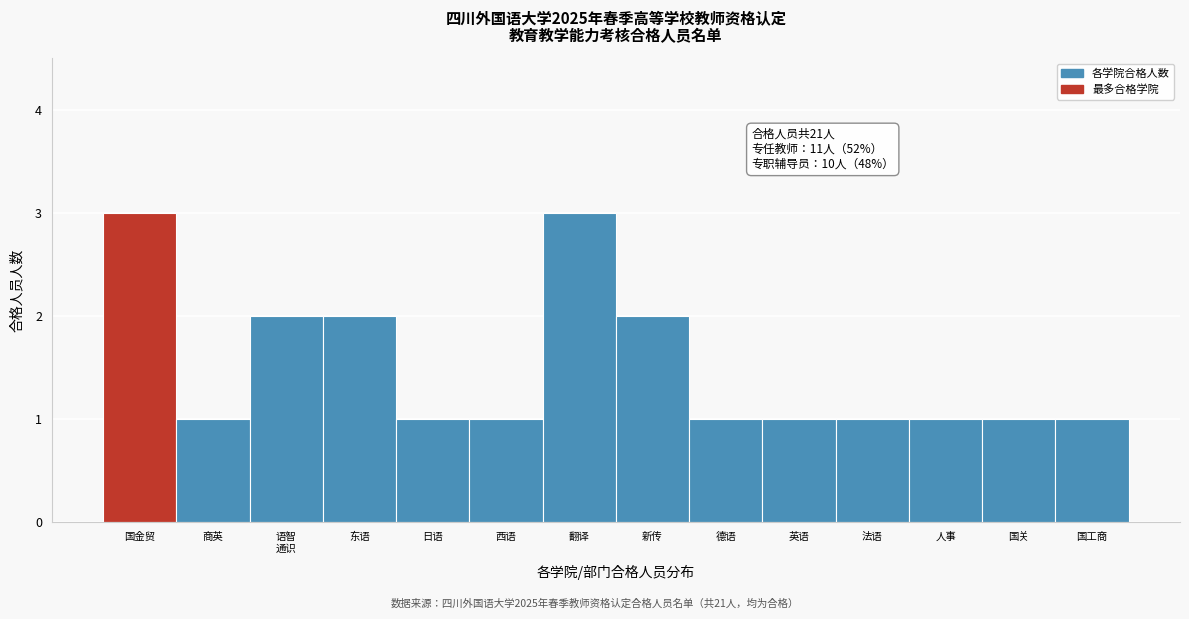

Reading left to right, transcribe all the data shown in this chart.

3	1	2	2	1	1	3	2	1	1	1	1	1	1